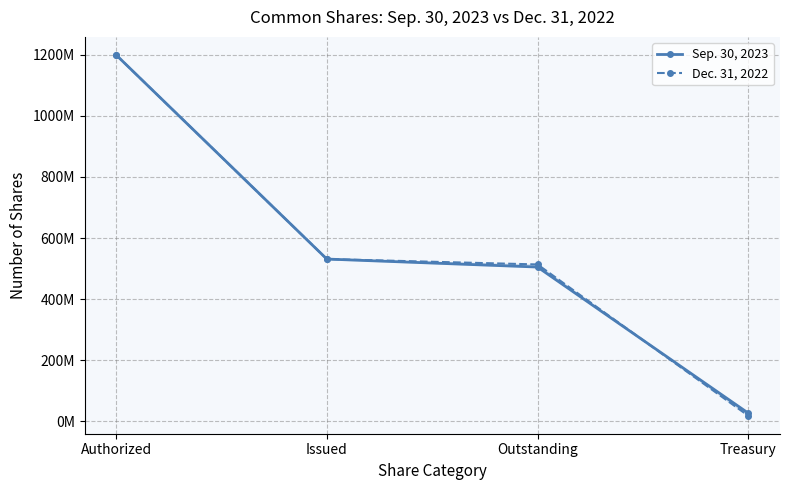

Between Treasury and Authorized, which is larger?

Authorized